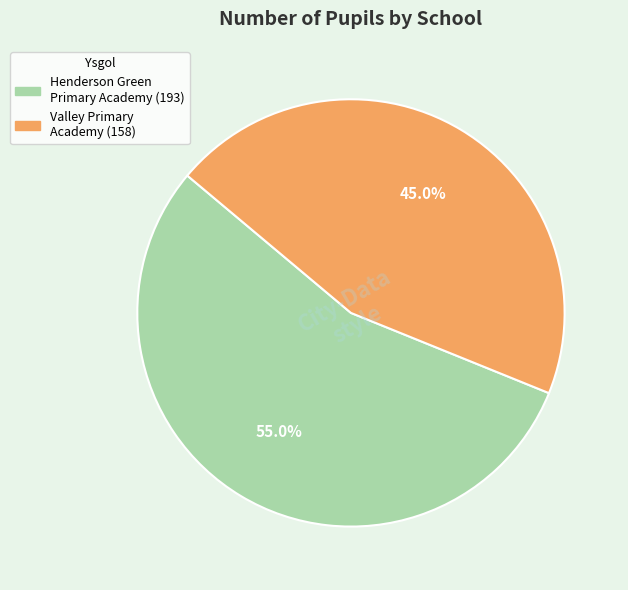

Which category has the biggest portion of the pie?

Henderson Green Primary Academy